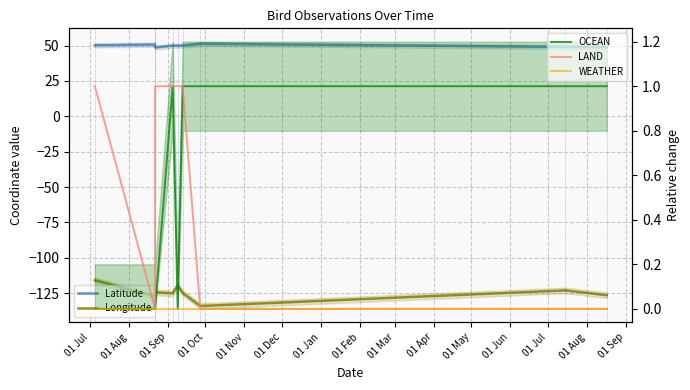

At which label does LAND reach its peak?

01 Jul